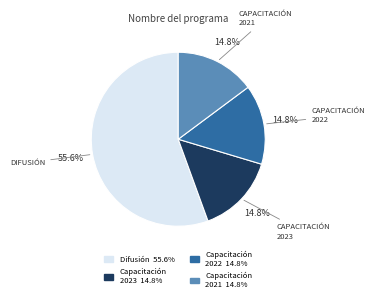

How many segments does this pie chart have?

4